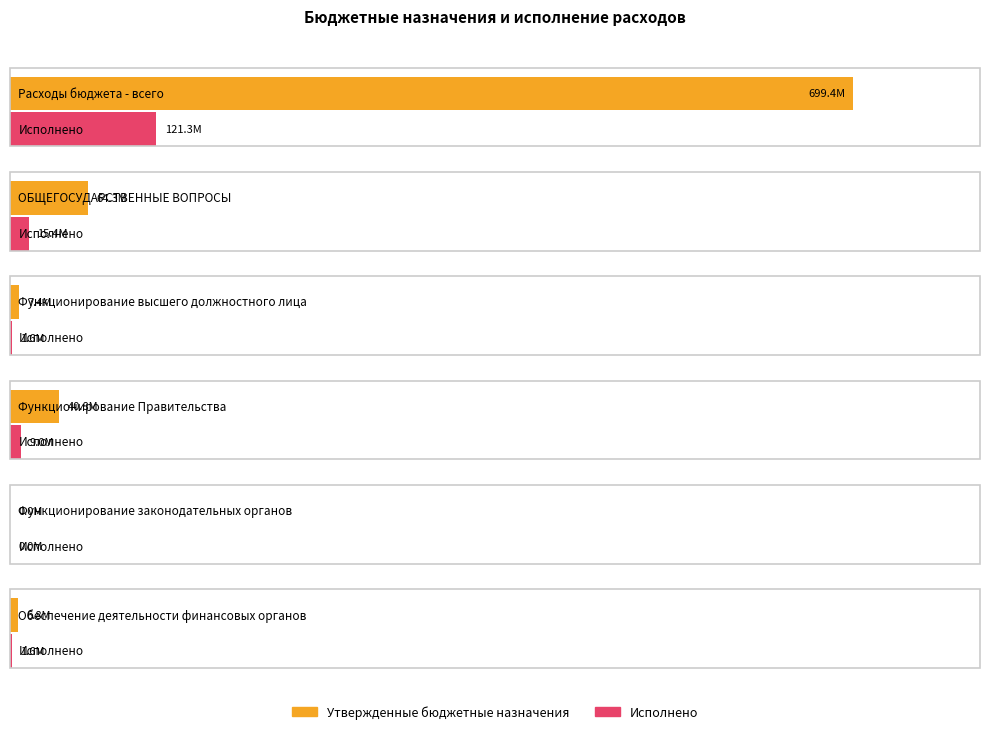

How many categories are shown in the chart?

6